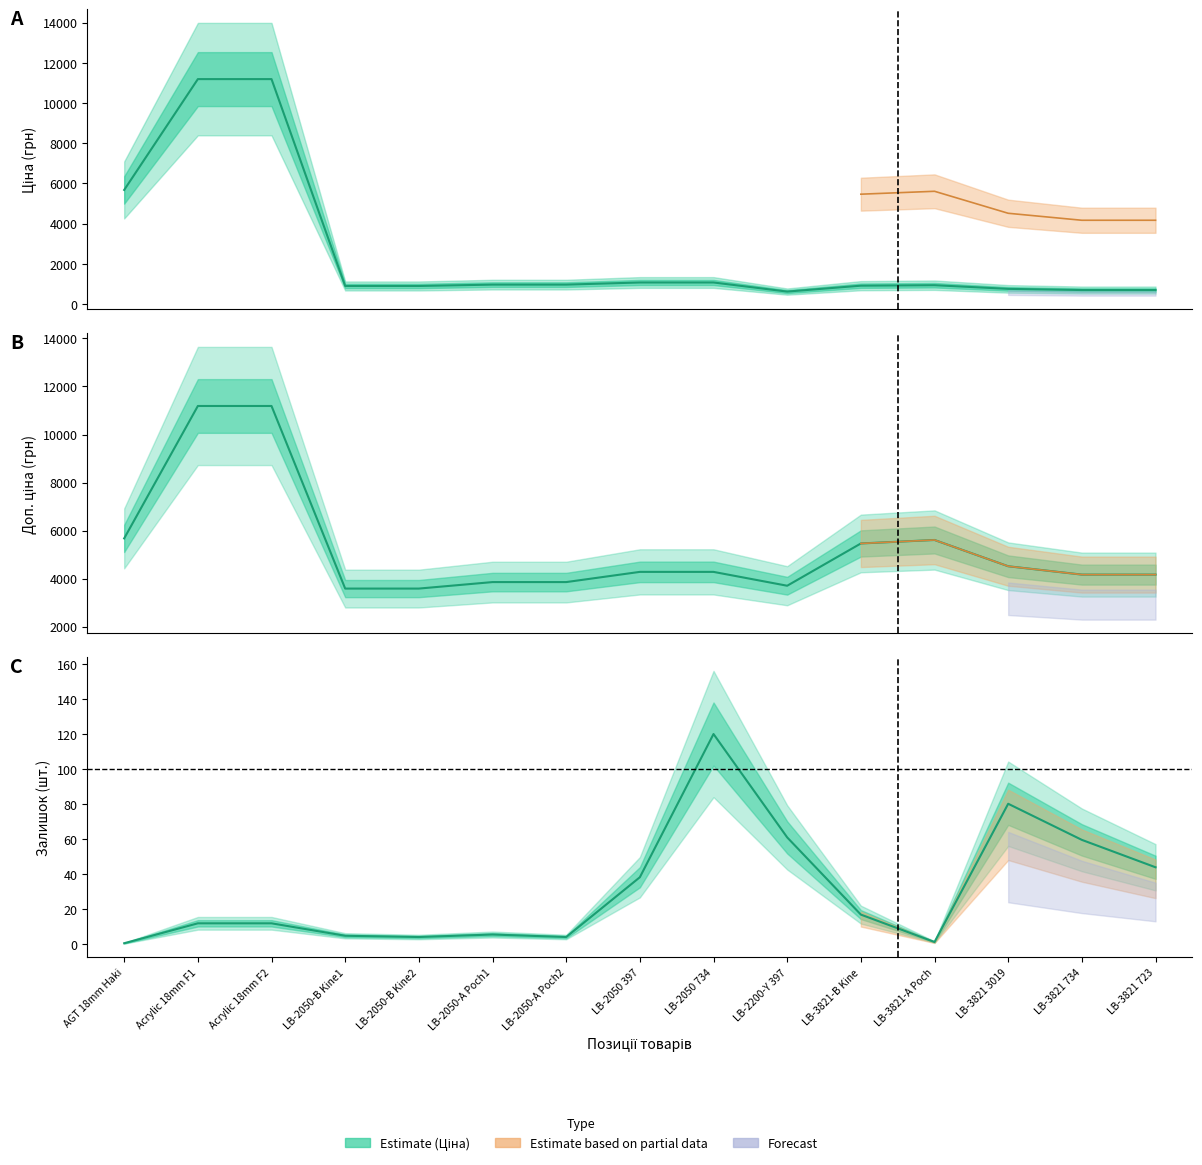

What is the total value across all series at LB-2050-A Poch2?

4821.8